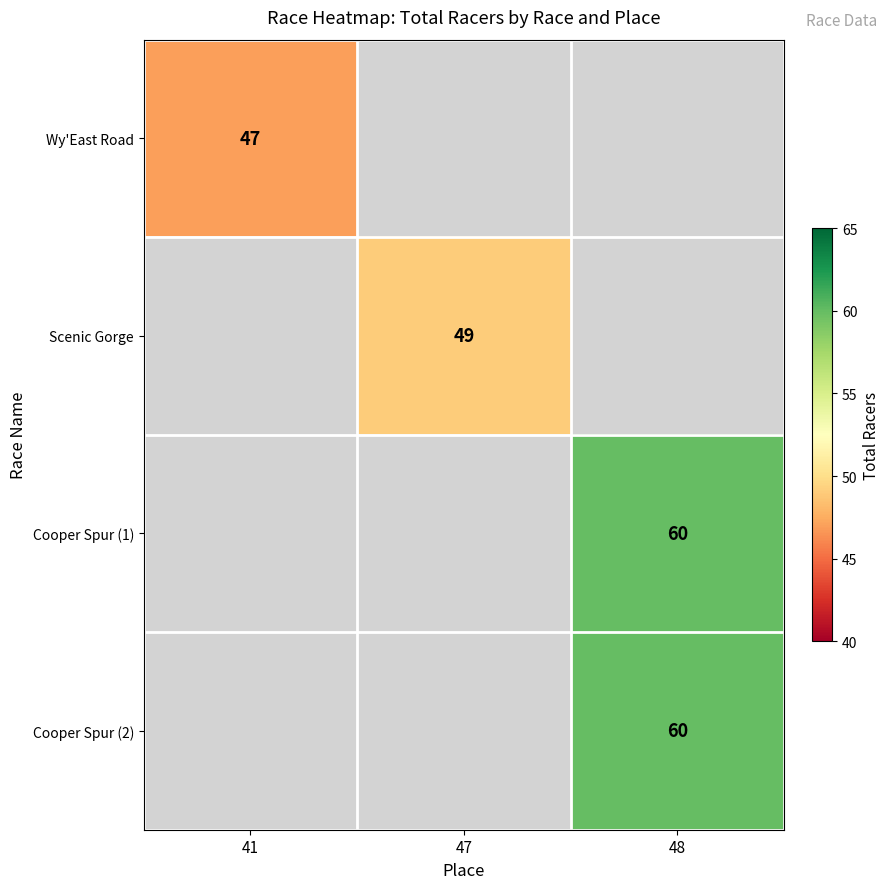

The Cooper Spur (1) series shows 25 at 48. True or false?

False